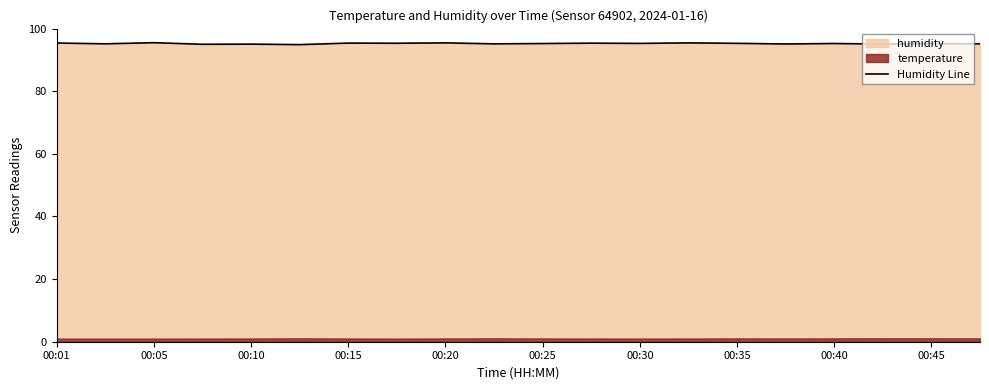

How many lines are shown in the chart?

1